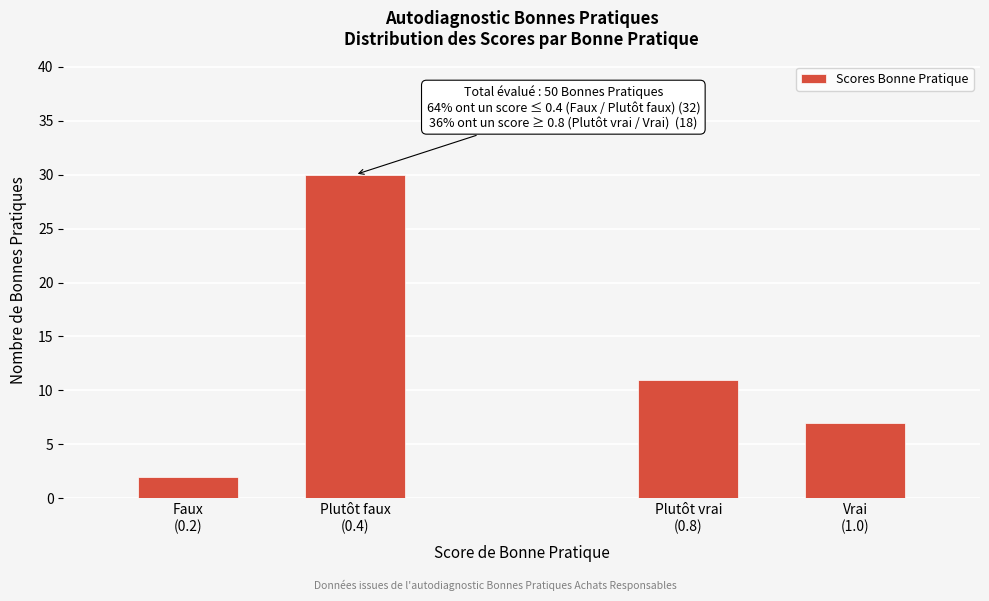

Reading left to right, transcribe all the data shown in this chart.

2	30	11	7